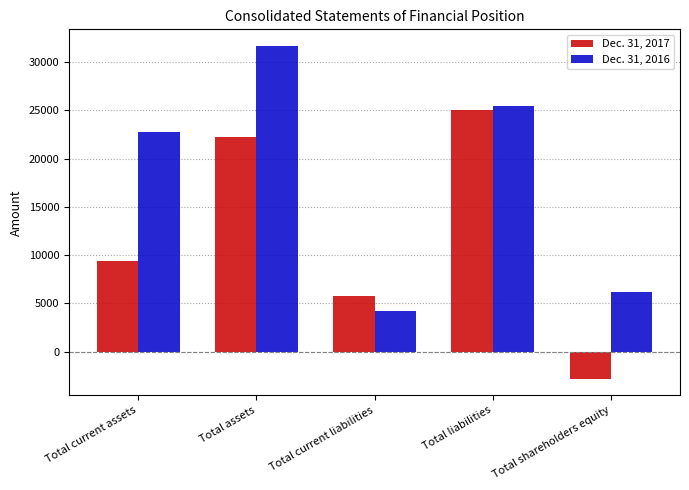

What is the difference between the maximum and minimum values in the Dec. 31, 2017 series?

27761